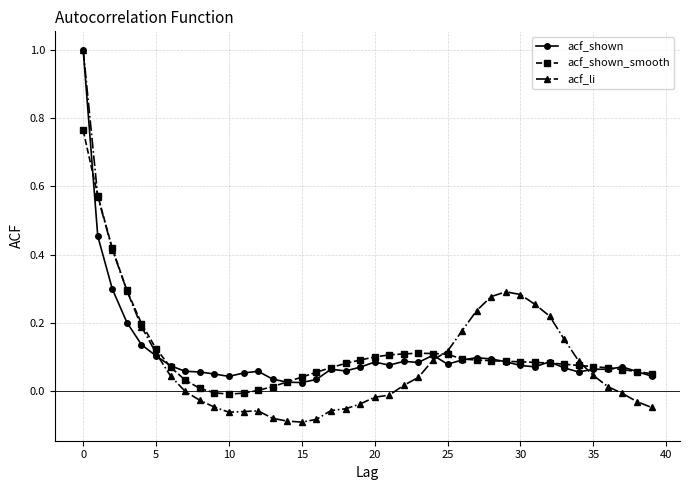

Which series has the widest spread of values?

acf_li